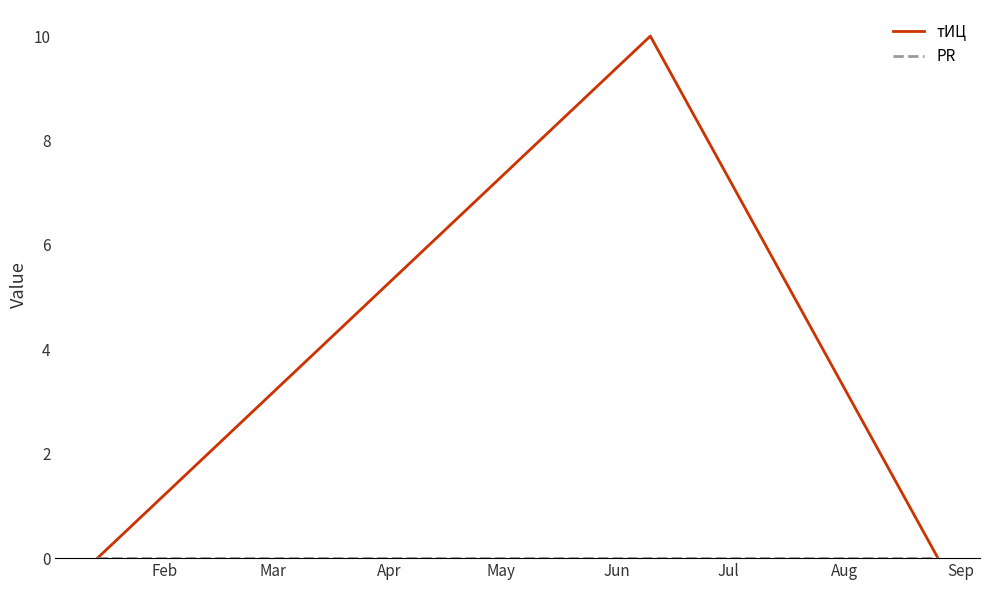

Which series has the widest spread of values?

тИЦ